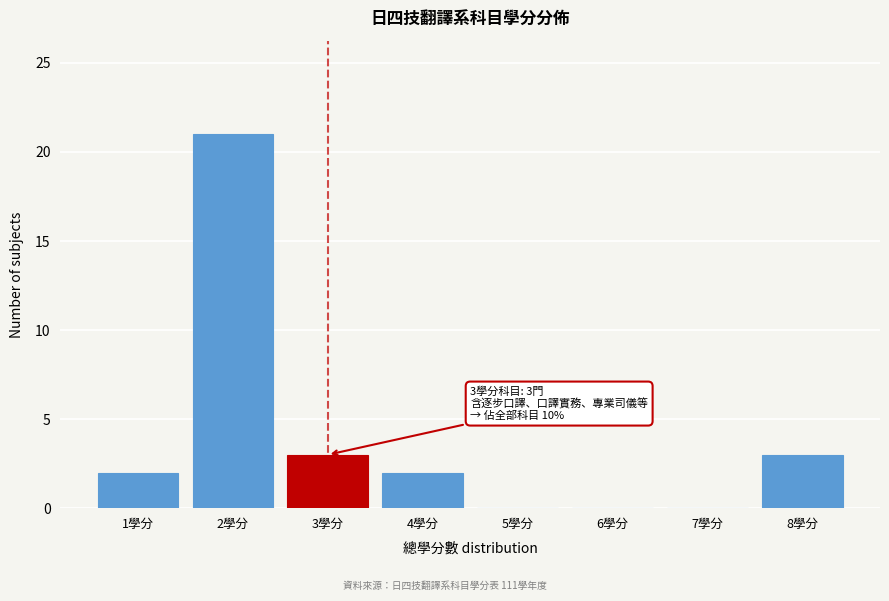

Over which range of the x-axis is the bar tallest?

1.5 to 2.5